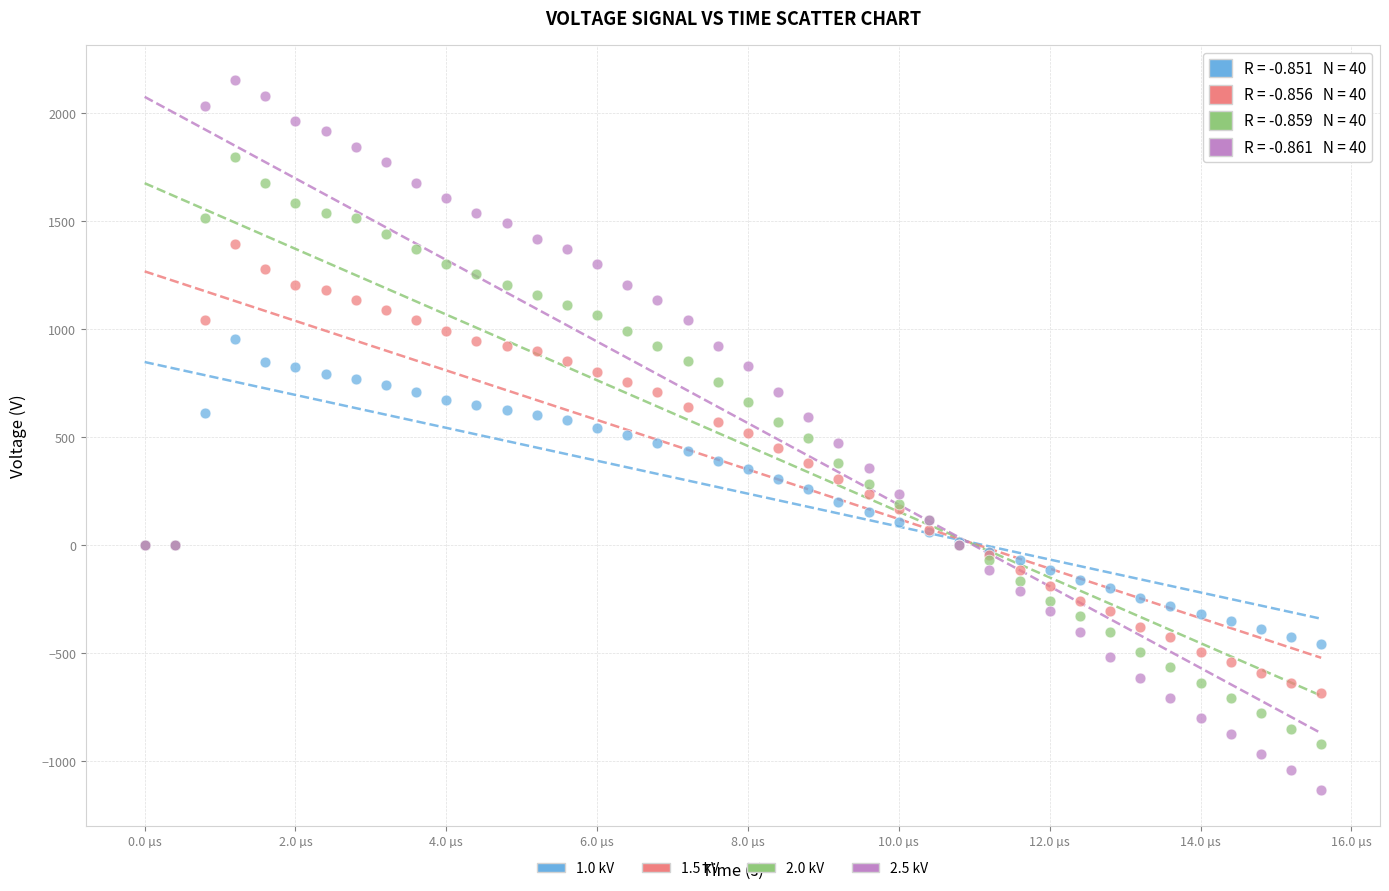

Which series contains the highest Y value?

2.5 kV